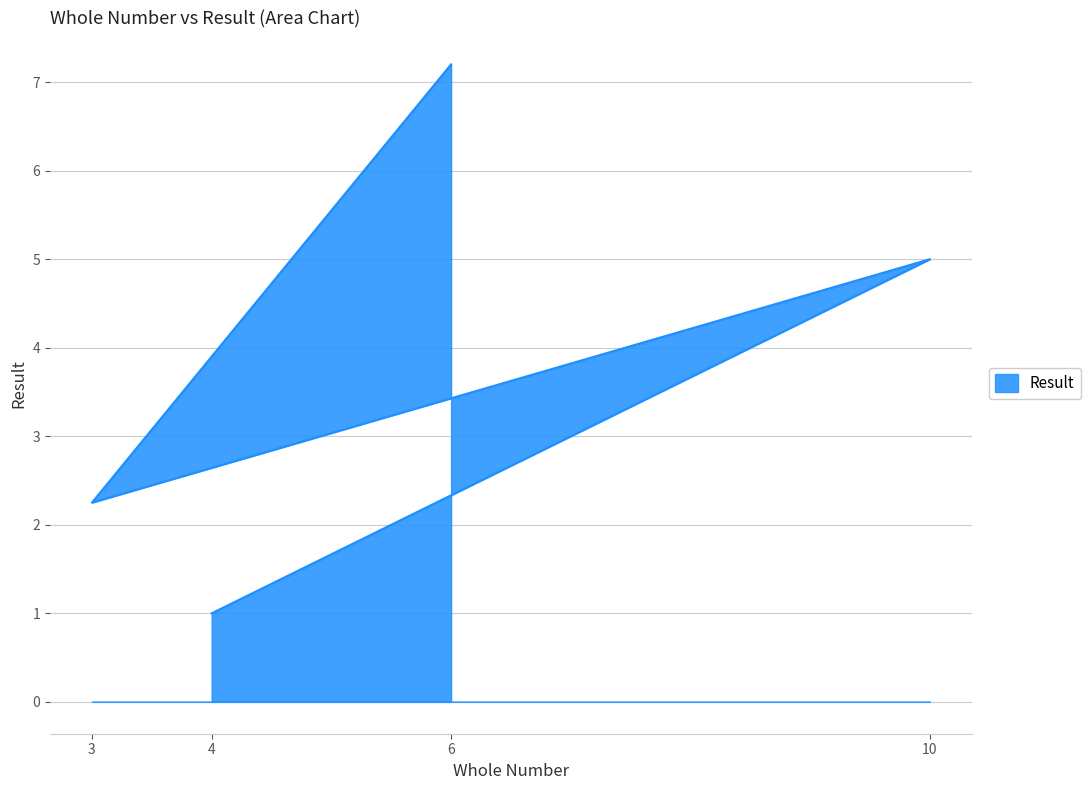

How many points are lower than both their immediate neighbors (excluding endpoints)?

1